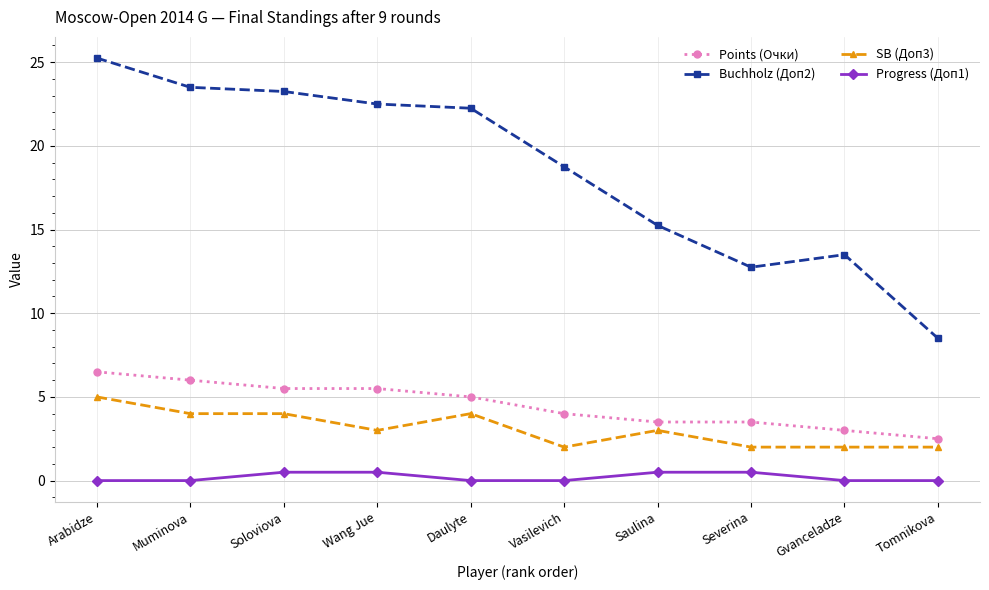

True or false: Progress (Доп1) and SB (Доп3) cross at least once.

False